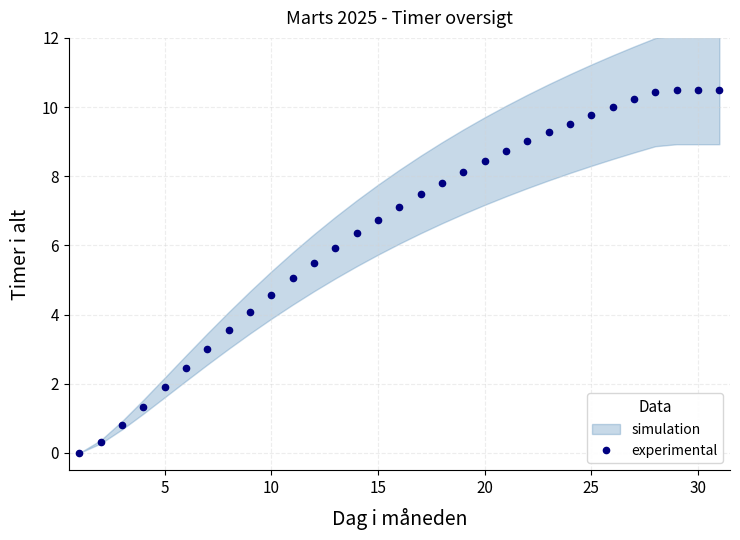

True or false: experimental has a value of 15.1 at 20.

False